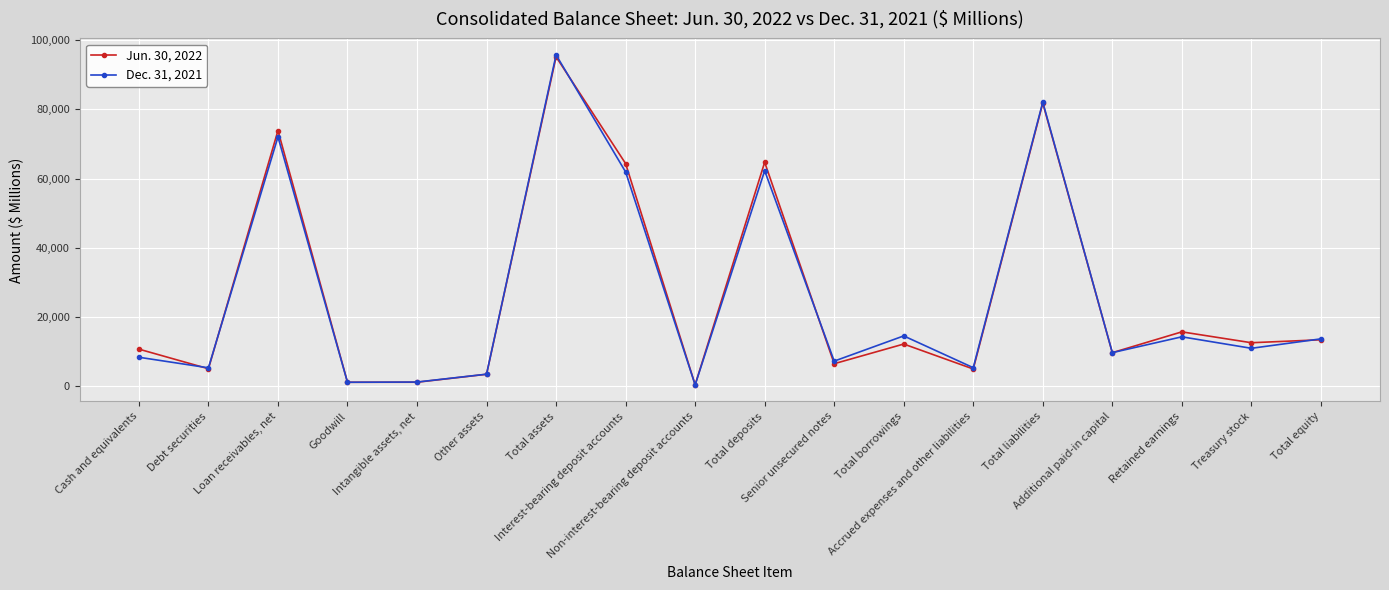

True or false: Dec. 31, 2021 has more than 0 interior local peaks.

True